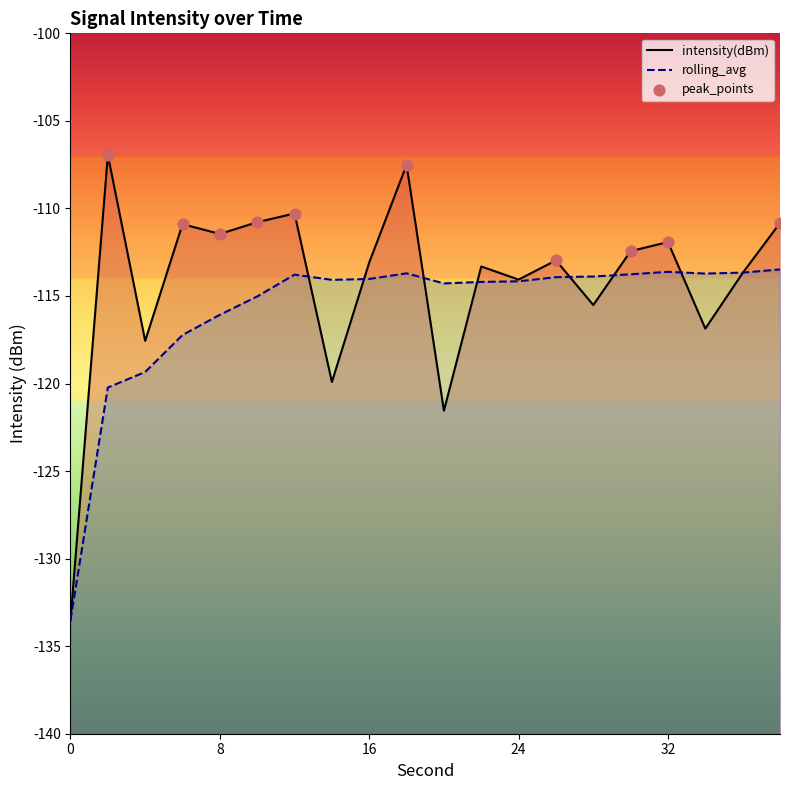

At how many categories does at least one series exceed -110?

2